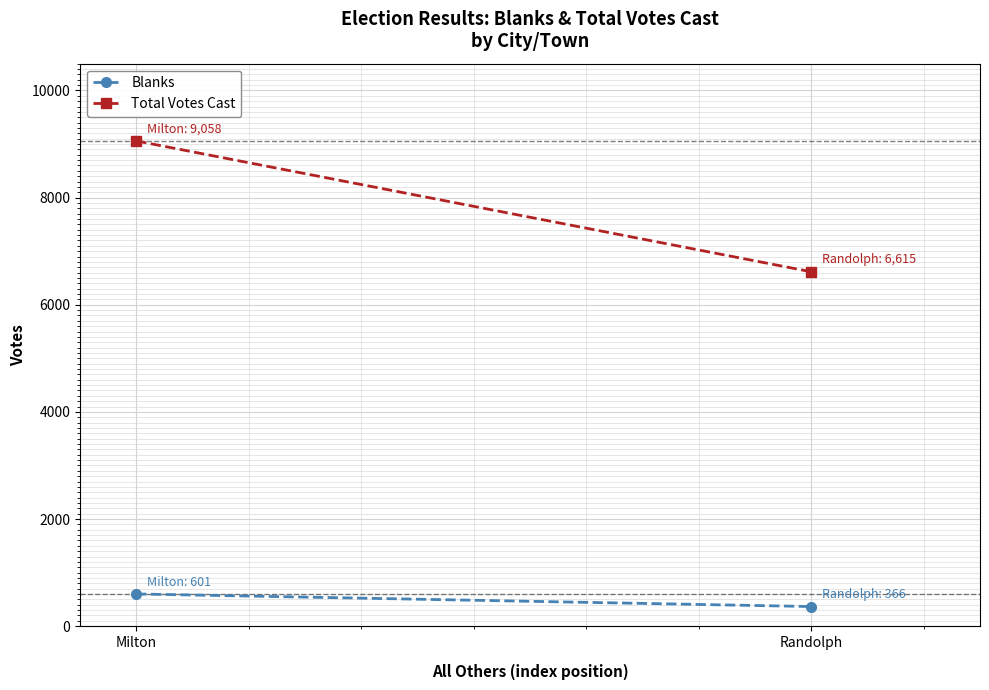

What is the label of the 1st point from the right?

Randolph